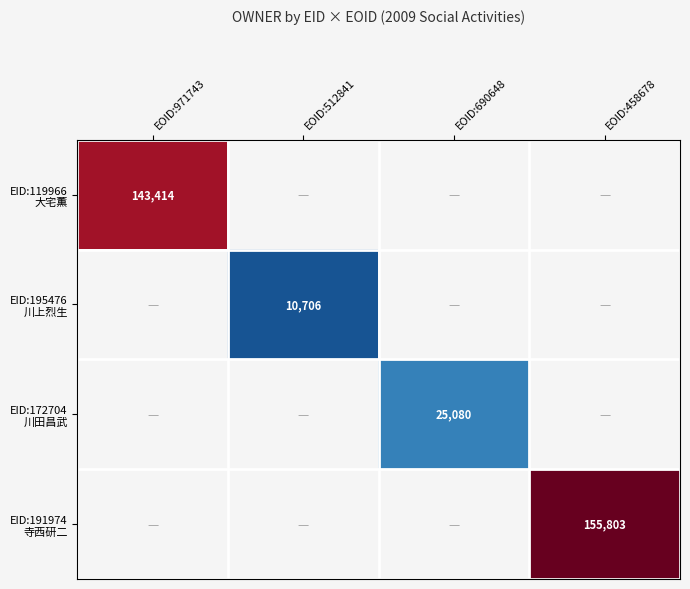

At EOID:971743, list the series in order from largest to smallest.

EID:119966 大宅薫, EID:195476 川上烈生, EID:172704 川田昌武, EID:191974 寺西研二